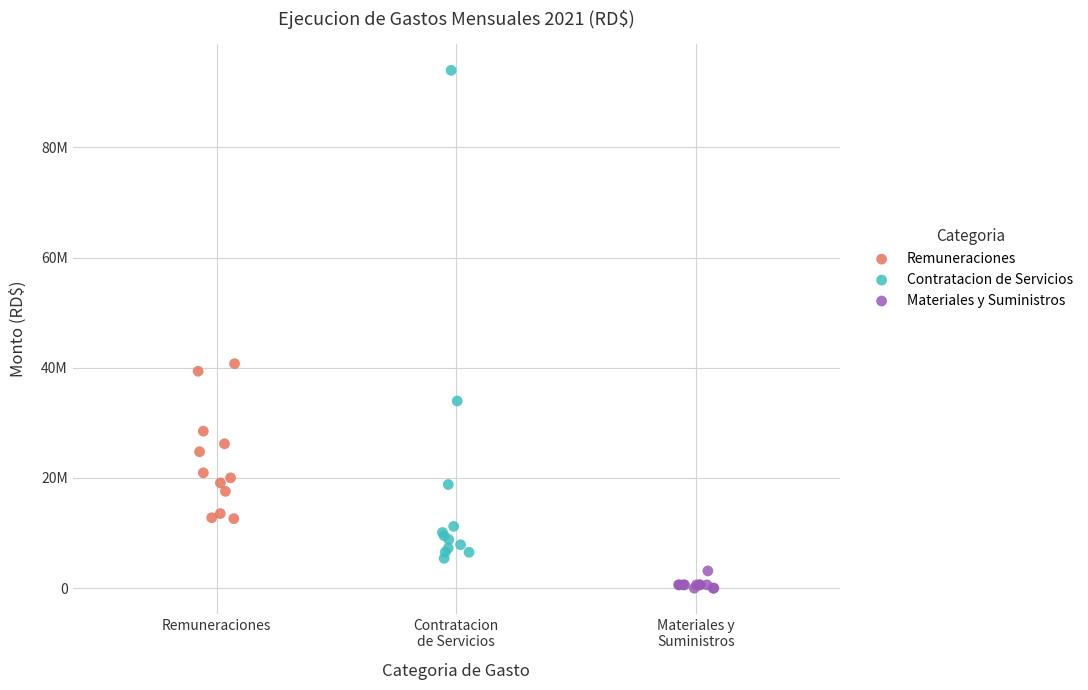

Which series reaches the maximum Y coordinate?

Contratacion de Servicios